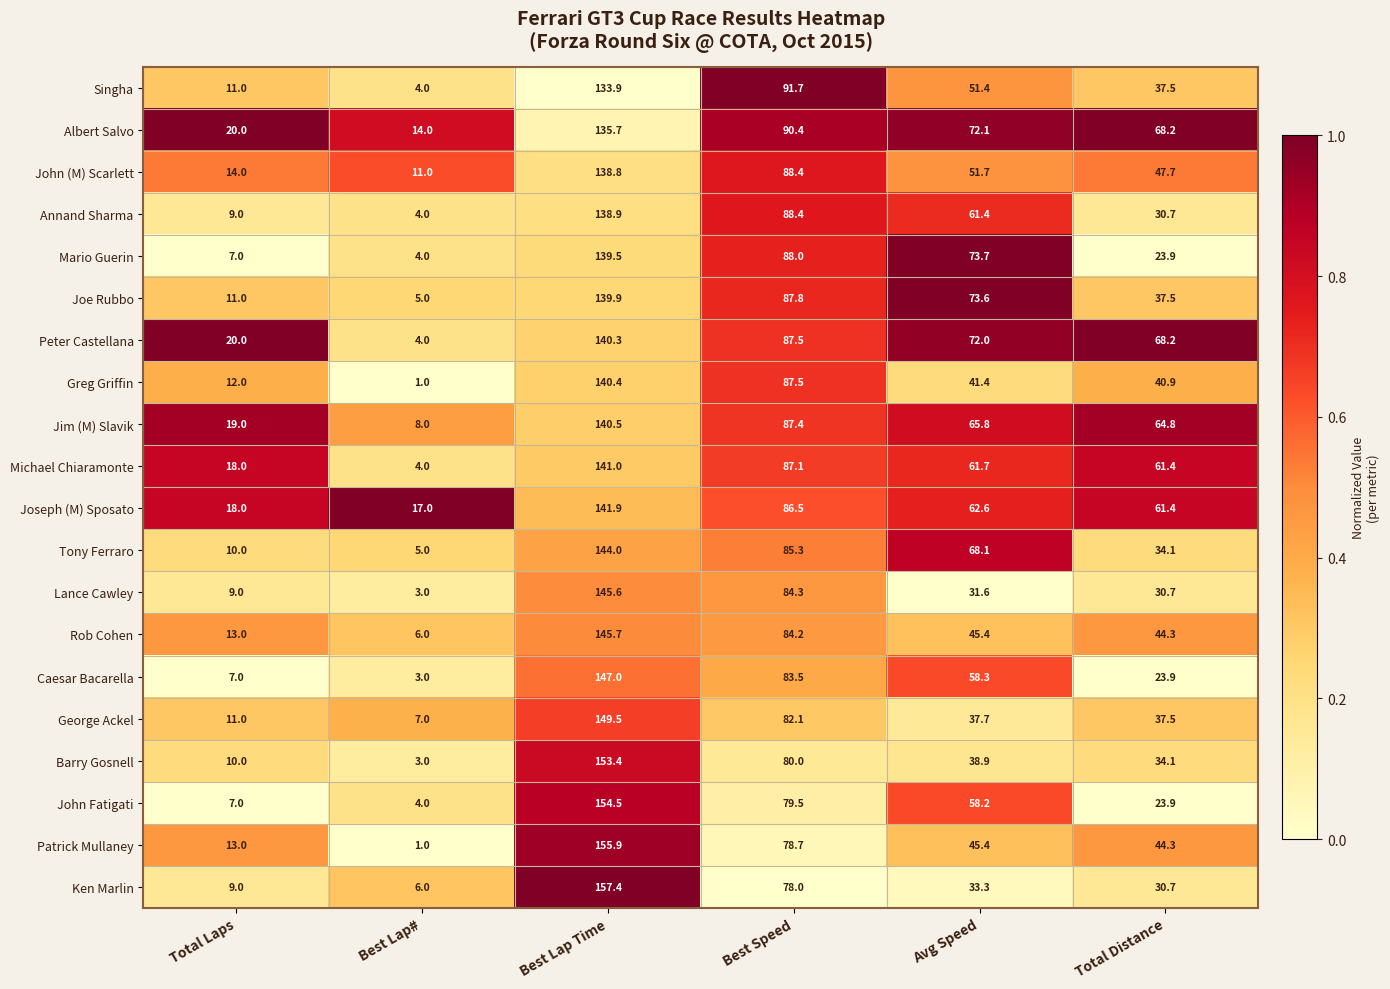

At which label does Rob Cohen first exceed 45?

Best Lap Time